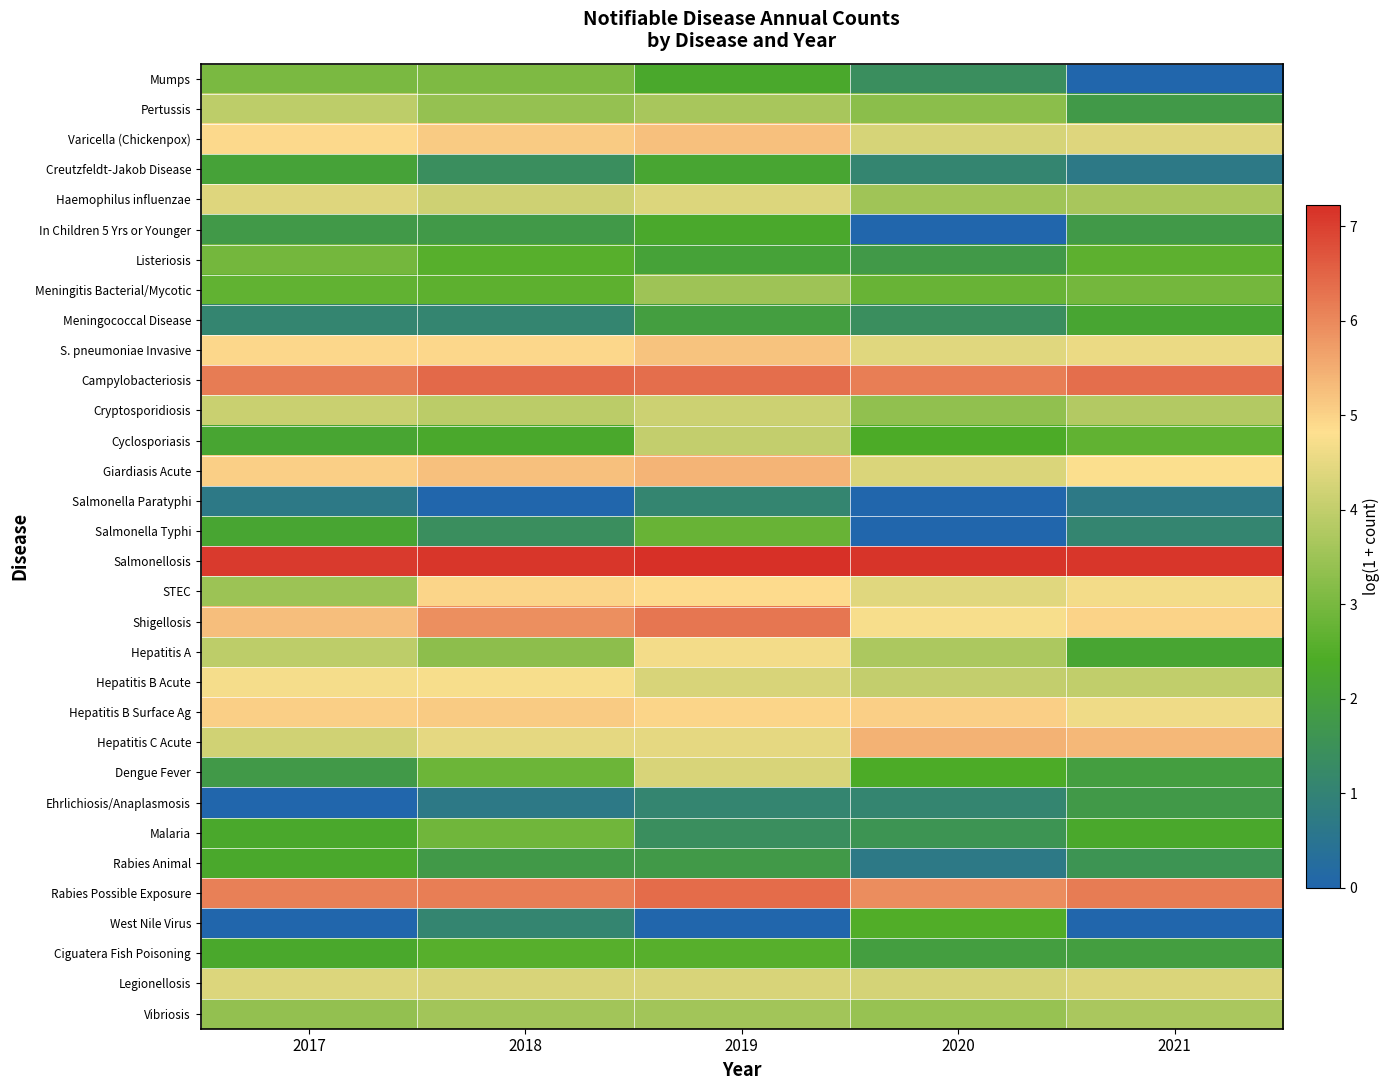

Reading left to right, what are all the values shown in this chart?

Mumps: 2017=3.0	2018=3.1	2019=2.3	2020=1.4	2021=0.0
Pertussis: 2017=4.0	2018=3.4	2019=3.7	2020=3.3	2021=1.8
Varicella (Chickenpox): 2017=4.9	2018=5.1	2019=5.2	2020=4.3	2021=4.4
Creutzfeldt-Jakob Disease: 2017=2.1	2018=1.4	2019=2.2	2020=1.1	2021=0.7
Haemophilus influenzae: 2017=4.4	2018=4.2	2019=4.4	2020=3.6	2021=3.7
In Children 5 Yrs or Younger: 2017=1.8	2018=1.8	2019=2.3	2020=0.0	2021=1.8
Listeriosis: 2017=2.9	2018=2.6	2019=2.1	2020=1.8	2021=2.6
Meningitis Bacterial/Mycotic: 2017=2.7	2018=2.6	2019=3.5	2020=2.8	2021=2.9
Meningococcal Disease: 2017=1.1	2018=1.1	2019=1.9	2020=1.4	2021=2.2
S. pneumoniae Invasive: 2017=4.9	2018=4.9	2019=5.2	2020=4.4	2021=4.6
Campylobacteriosis: 2017=6.2	2018=6.4	2019=6.4	2020=6.1	2021=6.4
Cryptosporidiosis: 2017=4.1	2018=3.9	2019=4.1	2020=3.3	2021=3.8
Cyclosporiasis: 2017=2.2	2018=2.3	2019=4.0	2020=2.4	2021=2.7
Giardiasis Acute: 2017=5.0	2018=5.2	2019=5.4	2020=4.3	2021=4.8
Salmonella Paratyphi: 2017=0.7	2018=0.0	2019=1.1	2020=0.0	2021=0.7
Salmonella Typhi: 2017=2.2	2018=1.4	2019=2.8	2020=0.0	2021=1.1
Salmonellosis: 2017=7.1	2018=7.1	2019=7.2	2020=7.2	2021=7.1
STEC: 2017=3.5	2018=5.0	2019=4.9	2020=4.4	2021=4.7
Shigellosis: 2017=5.3	2018=5.9	2019=6.3	2020=4.7	2021=5.0
Hepatitis A: 2017=4.0	2018=3.3	2019=4.7	2020=3.7	2021=2.2
Hepatitis B Acute: 2017=4.7	2018=4.7	2019=4.3	2020=4.0	2021=4.0
Hepatitis B Surface Ag: 2017=5.0	2018=5.1	2019=4.9	2020=5.0	2021=4.6
Hepatitis C Acute: 2017=4.2	2018=4.5	2019=4.5	2020=5.4	2021=5.4
Dengue Fever: 2017=1.8	2018=2.8	2019=4.3	2020=2.4	2021=1.9
Ehrlichiosis/Anaplasmosis: 2017=0.0	2018=0.7	2019=1.1	2020=1.1	2021=1.8
Malaria: 2017=2.3	2018=2.9	2019=1.4	2020=1.6	2021=2.3
Rabies Animal: 2017=2.3	2018=1.8	2019=1.8	2020=0.7	2021=1.6
Rabies Possible Exposure: 2017=6.1	2018=6.1	2019=6.4	2020=5.9	2021=6.2
West Nile Virus: 2017=0.0	2018=1.1	2019=0.0	2020=2.5	2021=0.0
Ciguatera Fish Poisoning: 2017=2.3	2018=2.6	2019=2.6	2020=1.9	2021=1.9
Legionellosis: 2017=4.4	2018=4.3	2019=4.3	2020=4.3	2021=4.3
Vibriosis: 2017=3.4	2018=3.6	2019=3.6	2020=3.4	2021=3.7